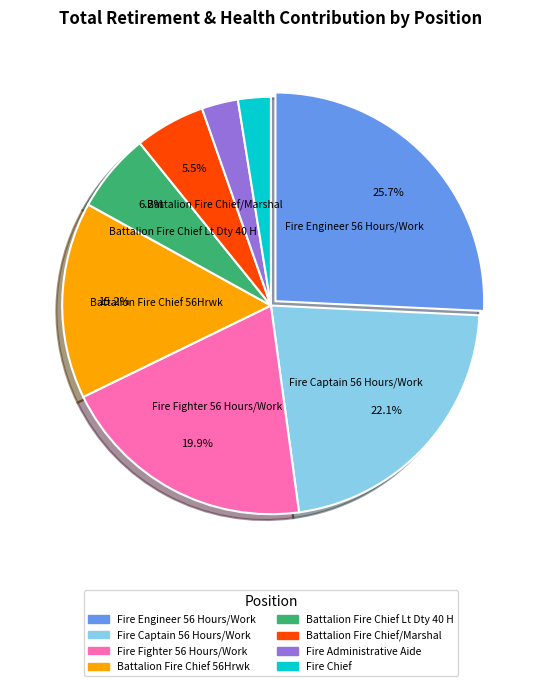

Is there a majority slice in this chart?

No